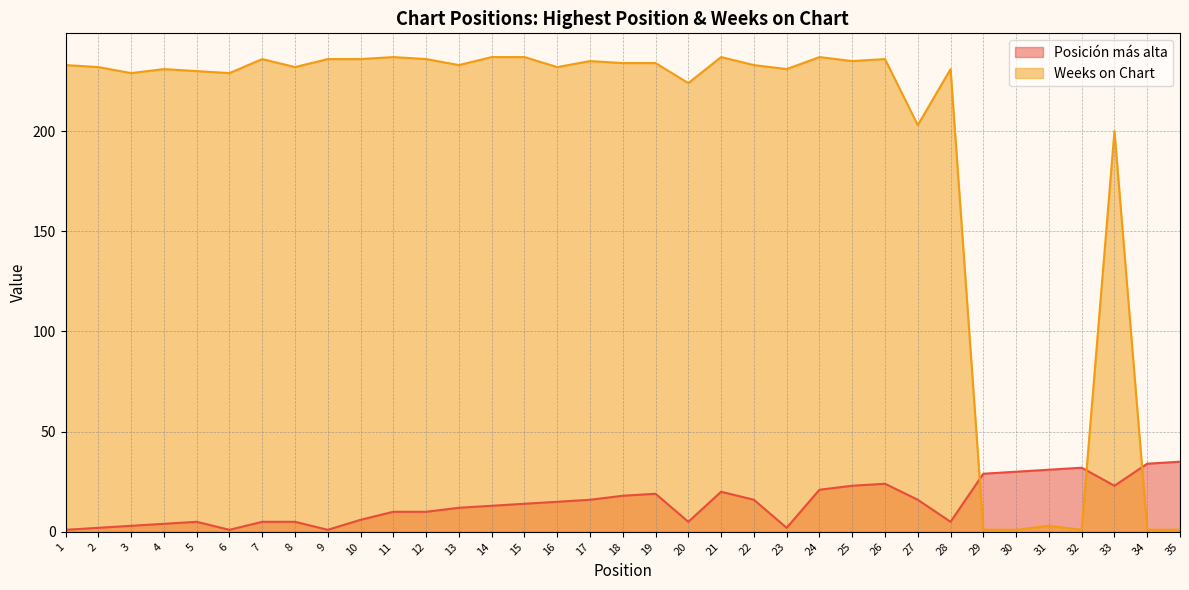

The Weeks on Chart series shows 130 at 22. True or false?

False